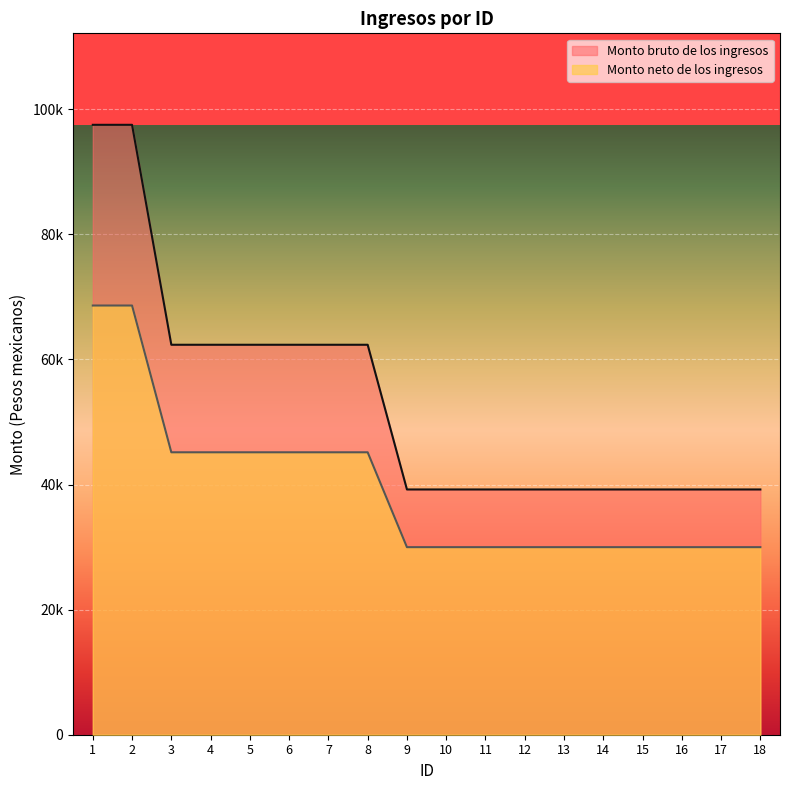

Which series has the largest range (max minus min)?

Monto bruto de los ingresos